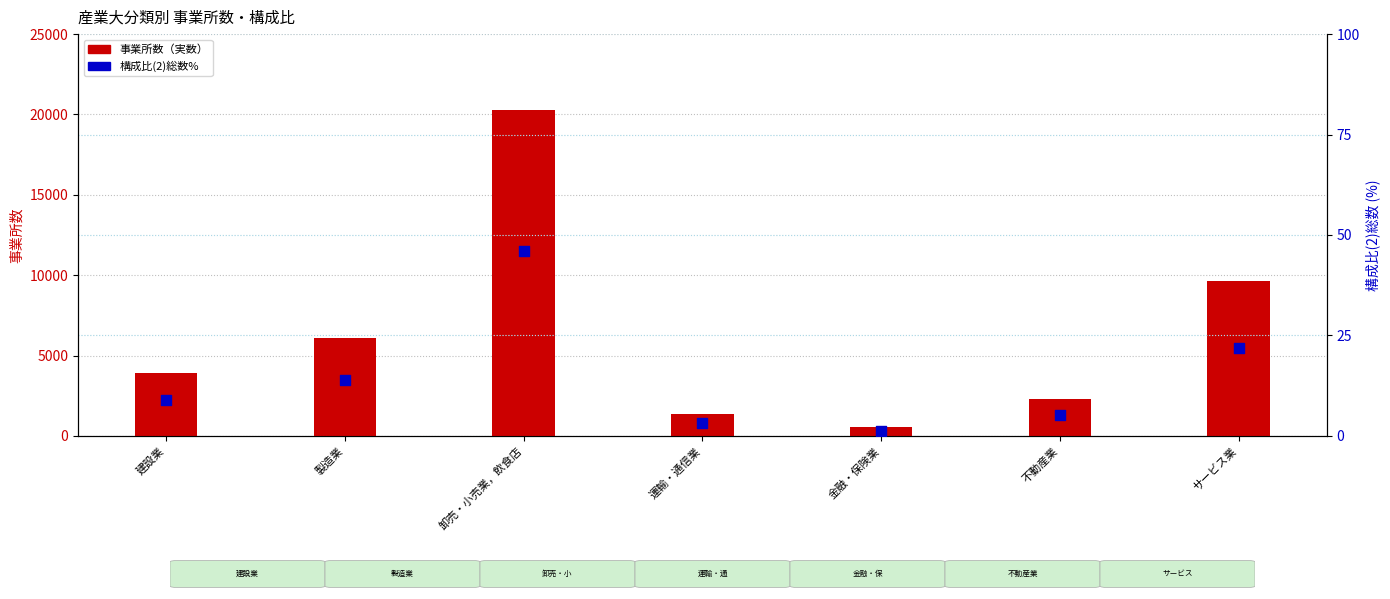

Which series contains the highest Y value?

事業所数（実数）